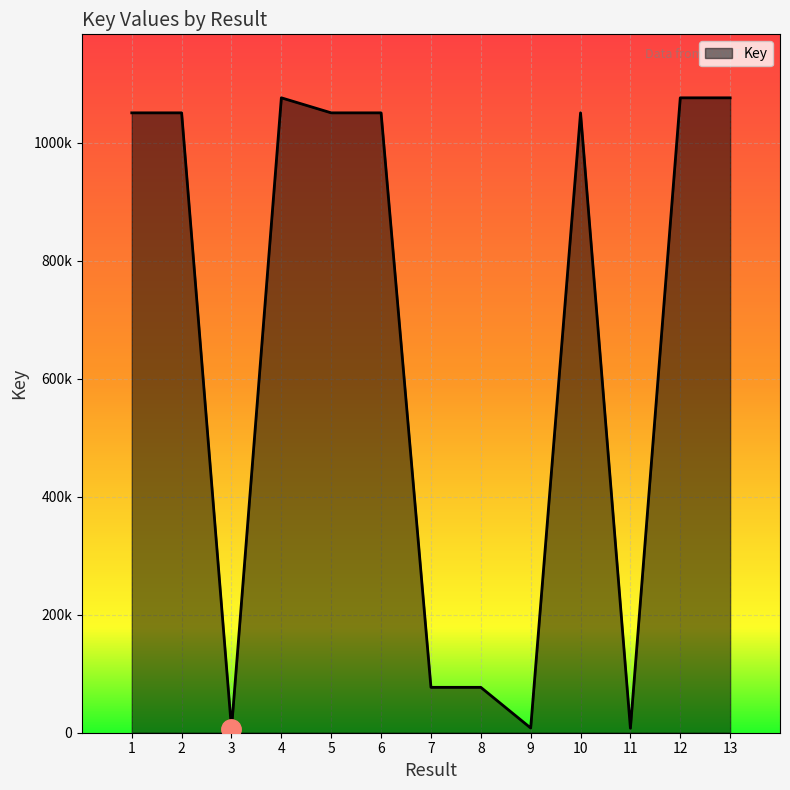

What is the average value?

666100